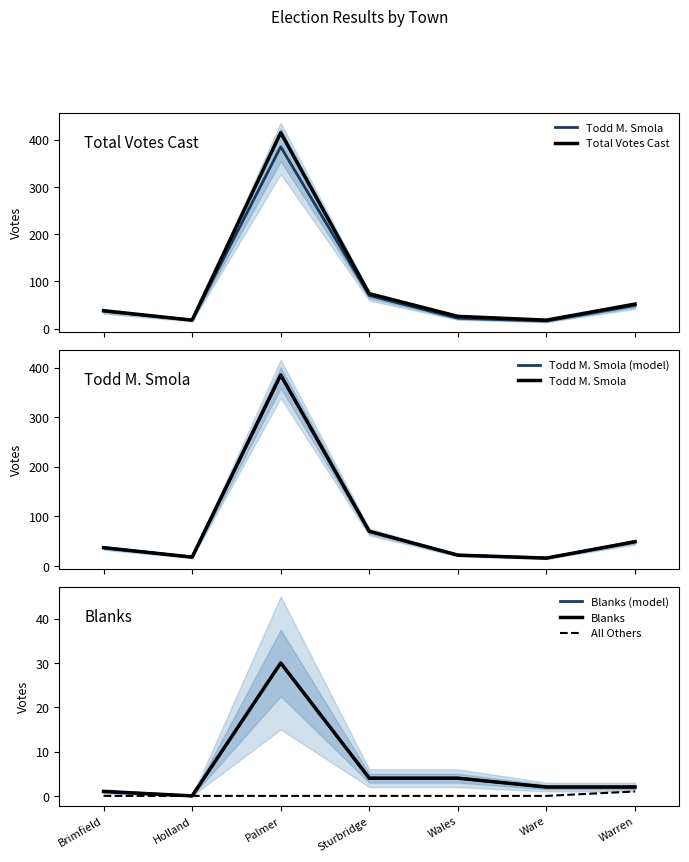

At which category does Total Votes Cast reach its first local valley?

Holland